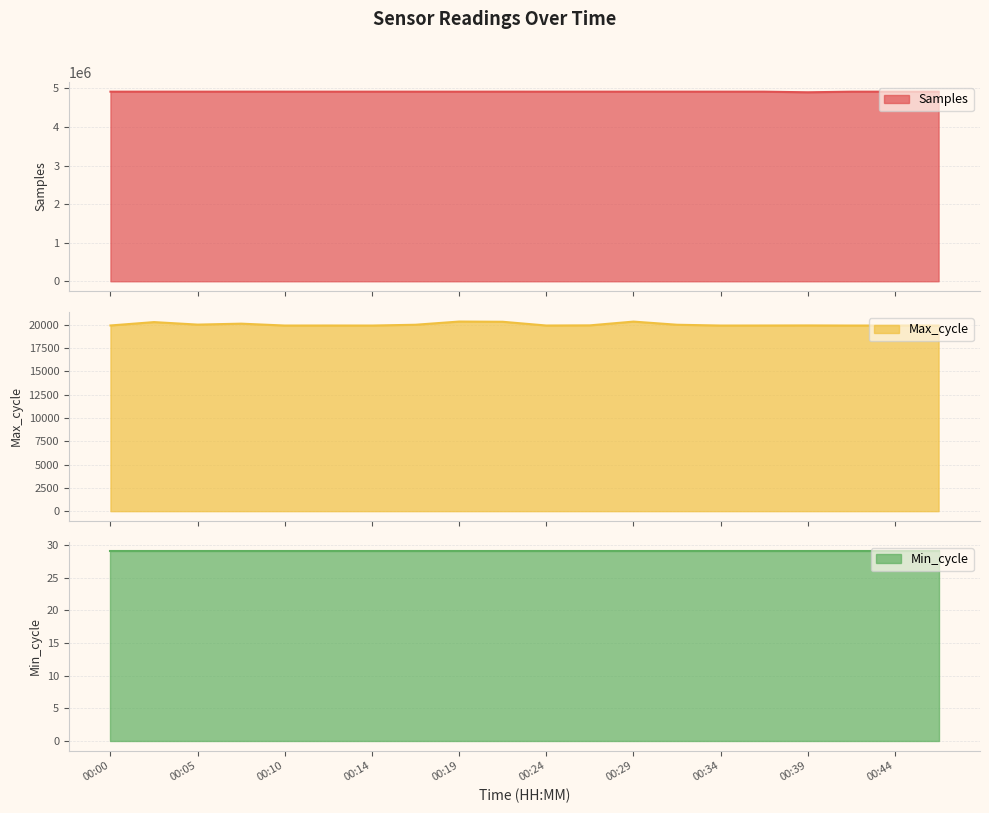

What is the maximum value for Samples?

4915459